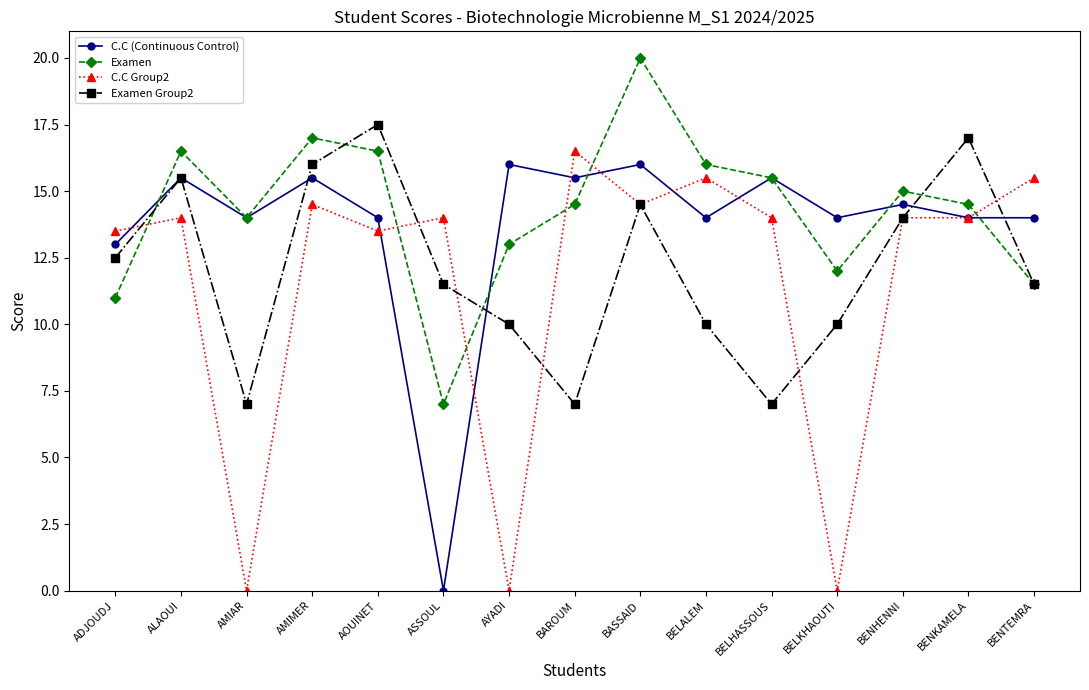

Which series changed the most between BELALEM and BENHENNI?

Examen Group2